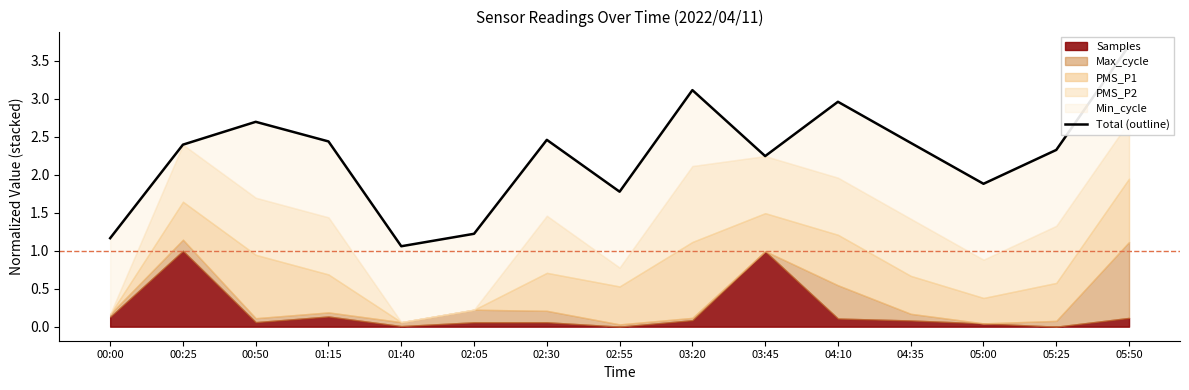

Rank the categories by value from highest to lowest.

05:50, 03:20, 04:10, 00:50, 02:30, 01:15, 04:35, 00:25, 05:25, 03:45, 05:00, 02:55, 02:05, 00:00, 01:40